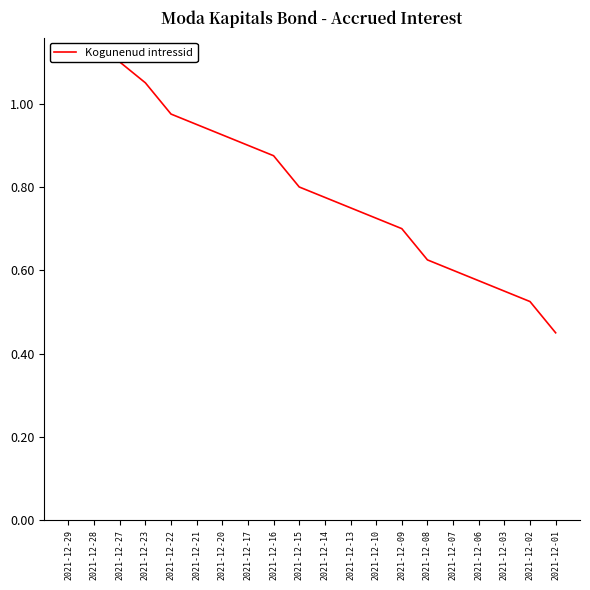

Reading left to right, what are all the values shown in this chart?

1.1	1.1	1.1	1.1	1.0	0.9	0.9	0.9	0.9	0.8	0.8	0.8	0.7	0.7	0.6	0.6	0.6	0.6	0.5	0.5